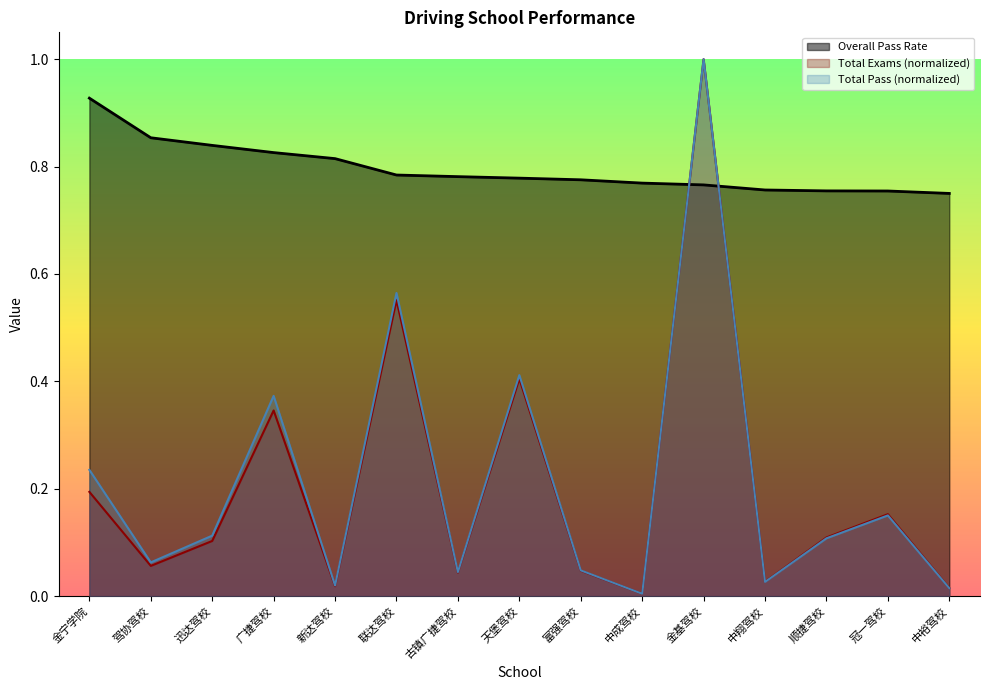

Which has a higher value, 迅达驾校 or 中成驾校?

迅达驾校